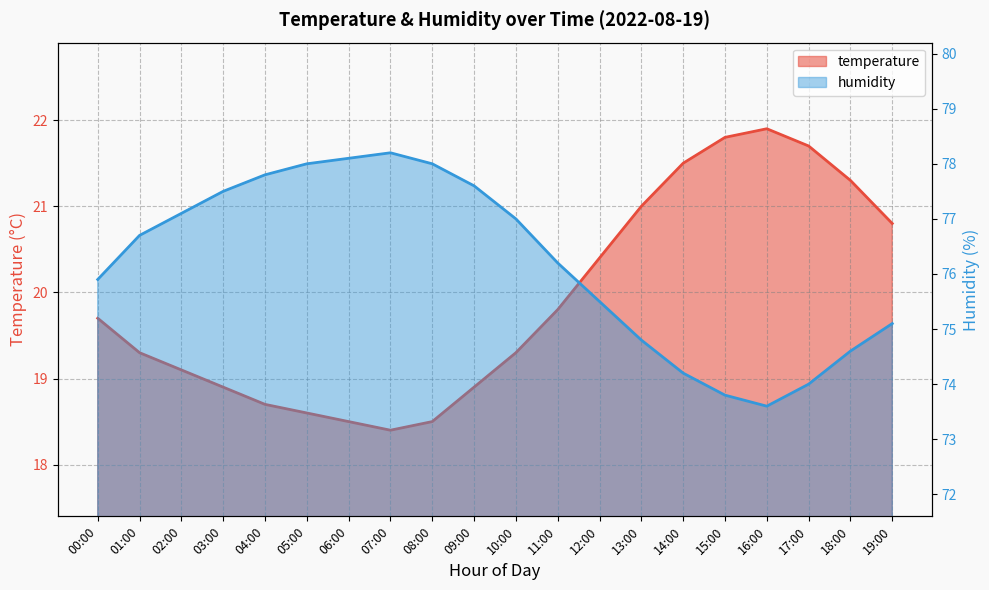

Which category has the highest value across all series?

07:00